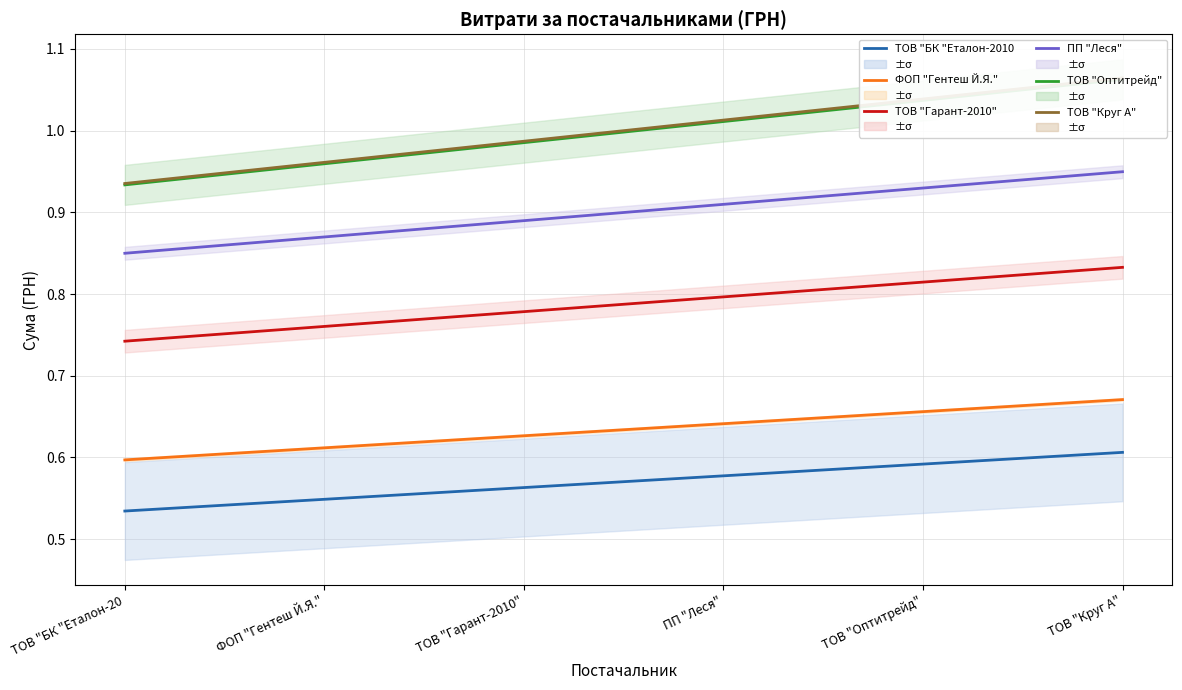

Between ПП "Леся" and ТОВ "БК "Еталон-20, which is larger?

ПП "Леся"